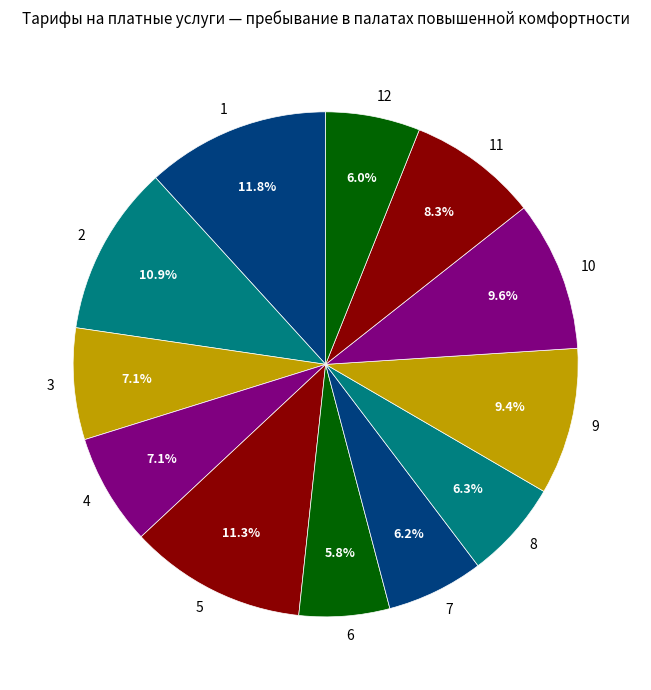

Approximately how many times larger is the value at 8 compared to 11?

0.8